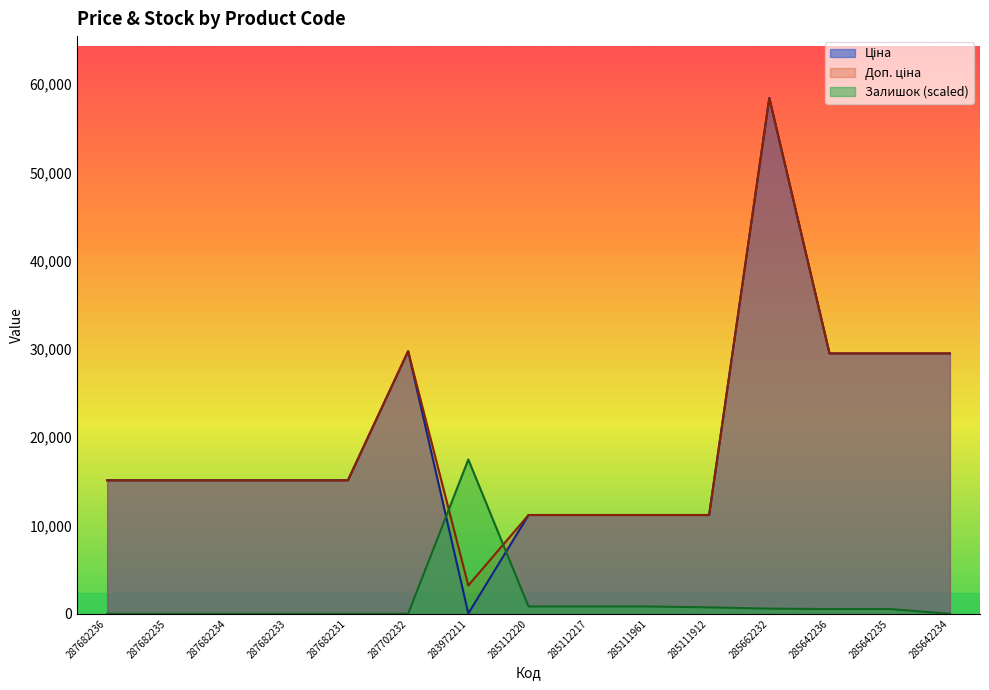

Reading left to right, transcribe all the data shown in this chart.

Ціна: 15120.0	15120.0	15120.0	15120.0	15120.0	29747.2	32.0	11188.2	11188.2	11188.2	11188.2	58426.5	29491.5	29491.5	29491.5
Доп. ціна: 15120.0	15120.0	15120.0	15120.0	15120.0	29747.2	3205.0	11188.2	11188.2	11188.2	11188.2	58426.5	29491.5	29491.5	29491.5
Залишок: 0.0	0.0	0.0	0.0	0.0	0.0	17479.4	825.4	825.4	825.4	728.3	582.6	534.1	534.1	0.0